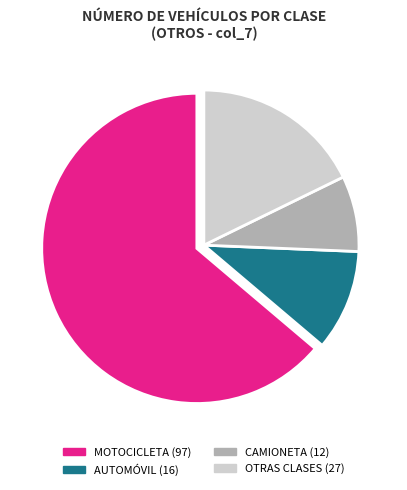

Is there any slice that represents more than half of the pie?

Yes